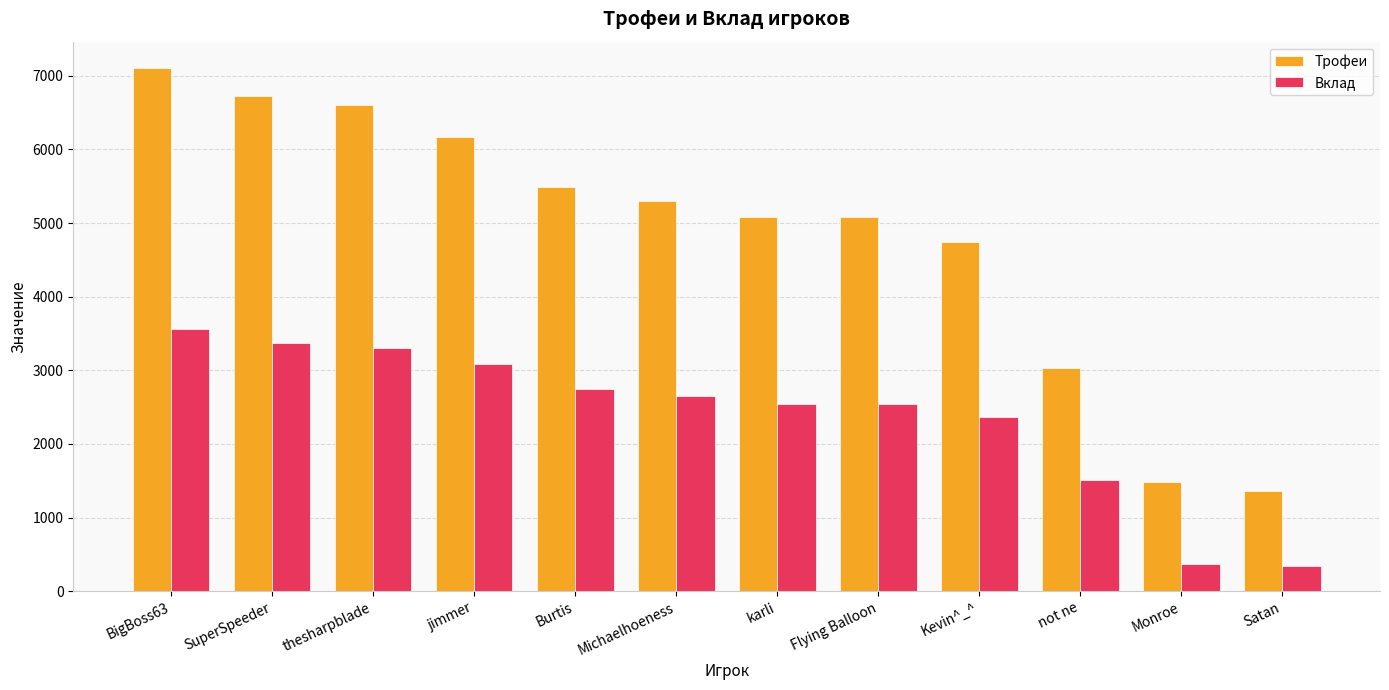

What are all the series names shown in the legend?

Трофеи, Вклад